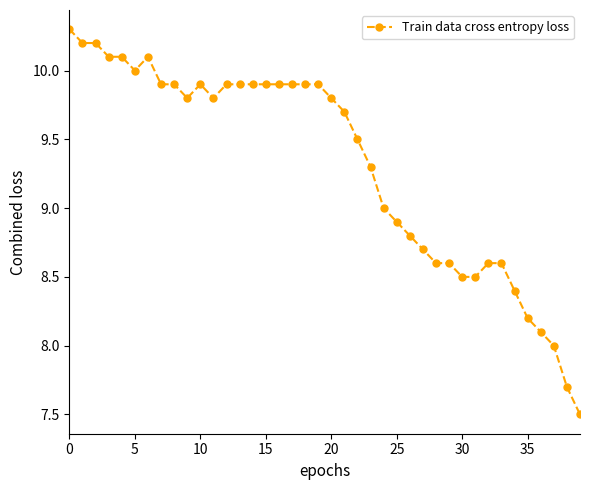

Does the chart display data point markers on the line(s)?

Yes